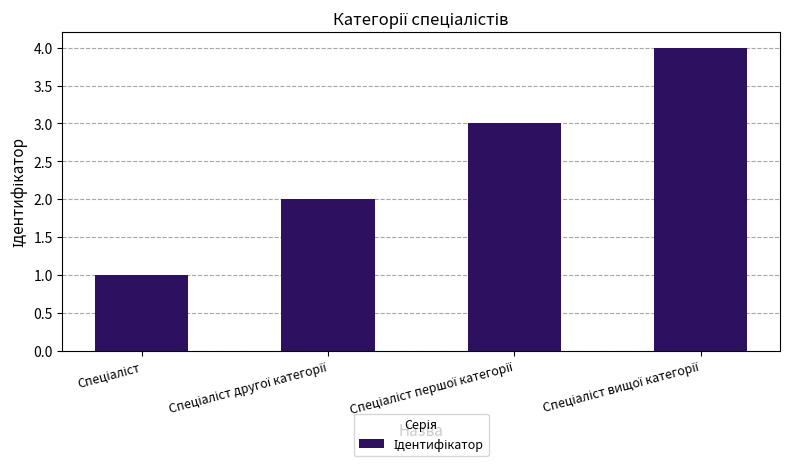

What is the greatest value displayed?

4